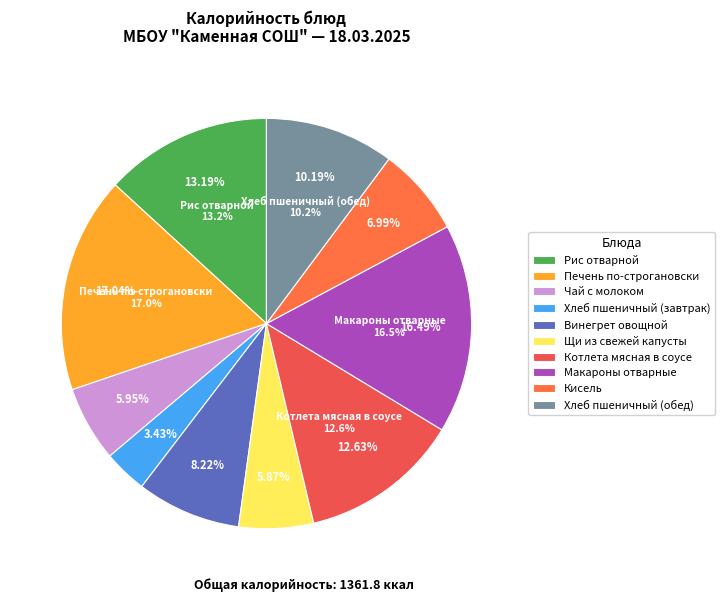

What percentage is the Хлеб пшеничный (обед) slice, to the nearest percent?

10%